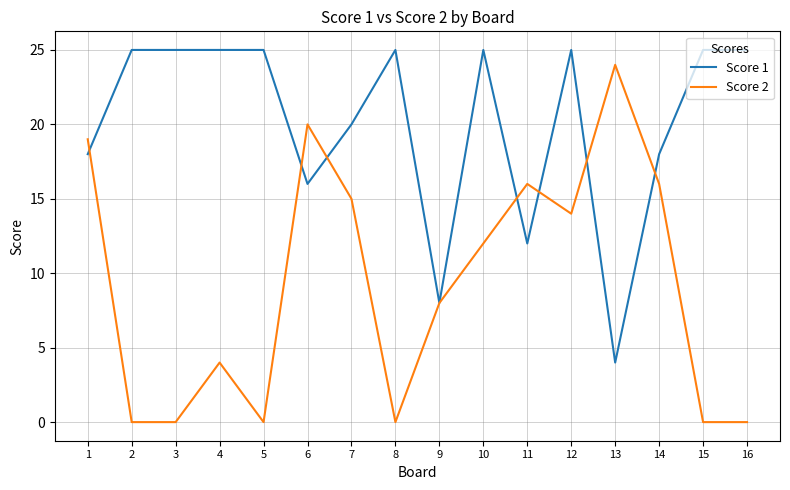

Is it true that Score 1 equals 12 at 7?

False